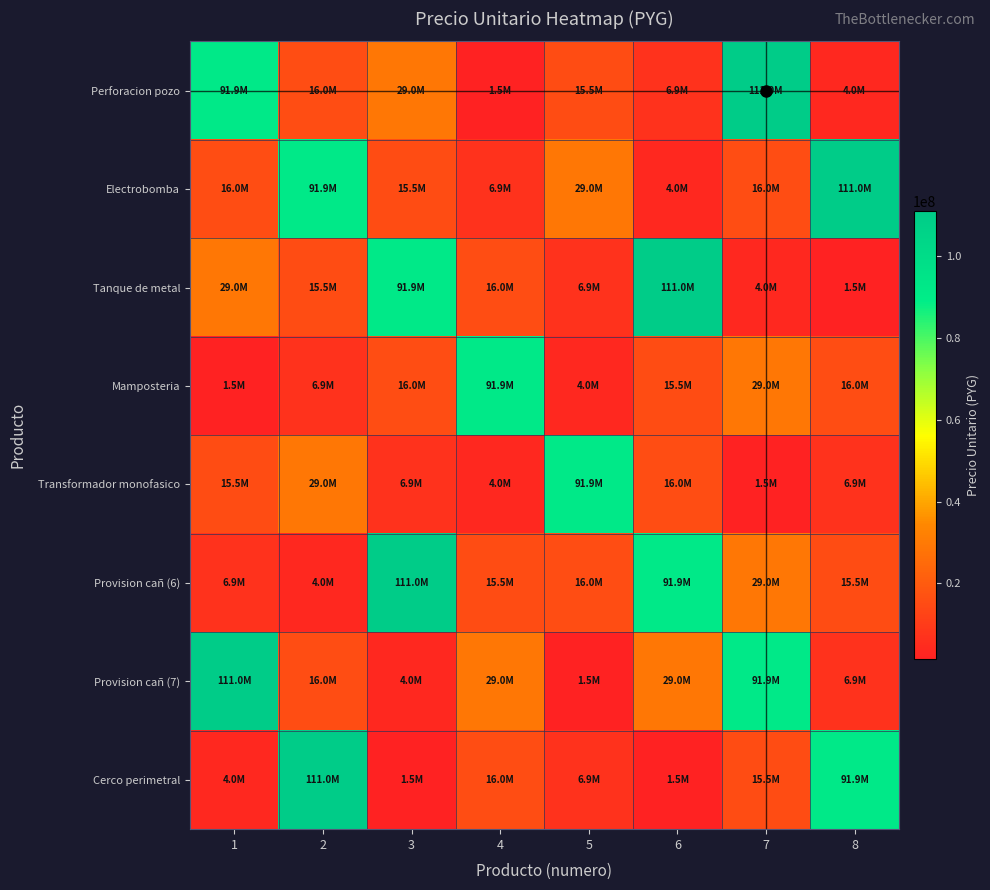

At how many categories does at least one series exceed 81914605?

8